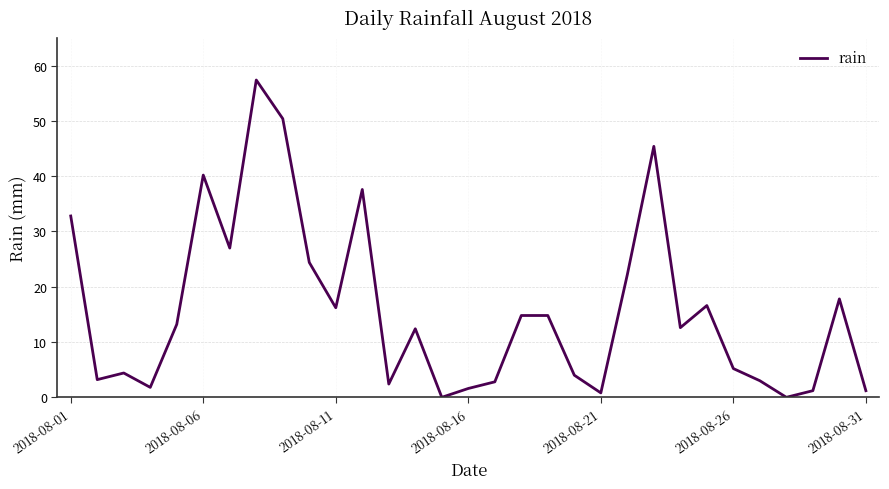

What is the difference between the maximum and minimum values?

57.4